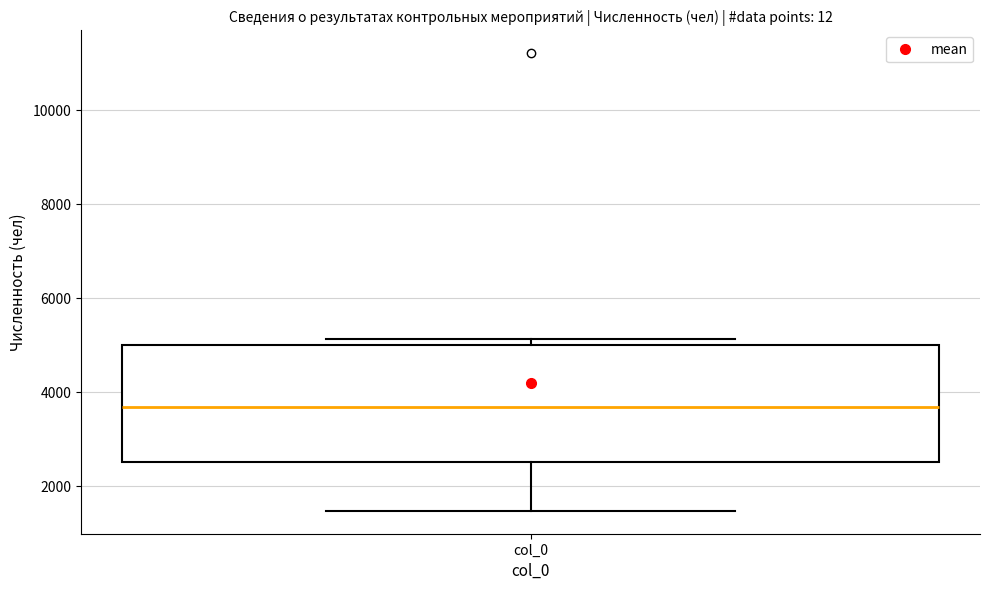

Transcribe this box plot: give where the median line is, the range the box spans, and where the two whiskers end, as read against the y-axis. The values are not printed on the chart, so give them approximately, as read against the axis.

median 3600, box 2600 to 5000, whiskers 1400 to 5200